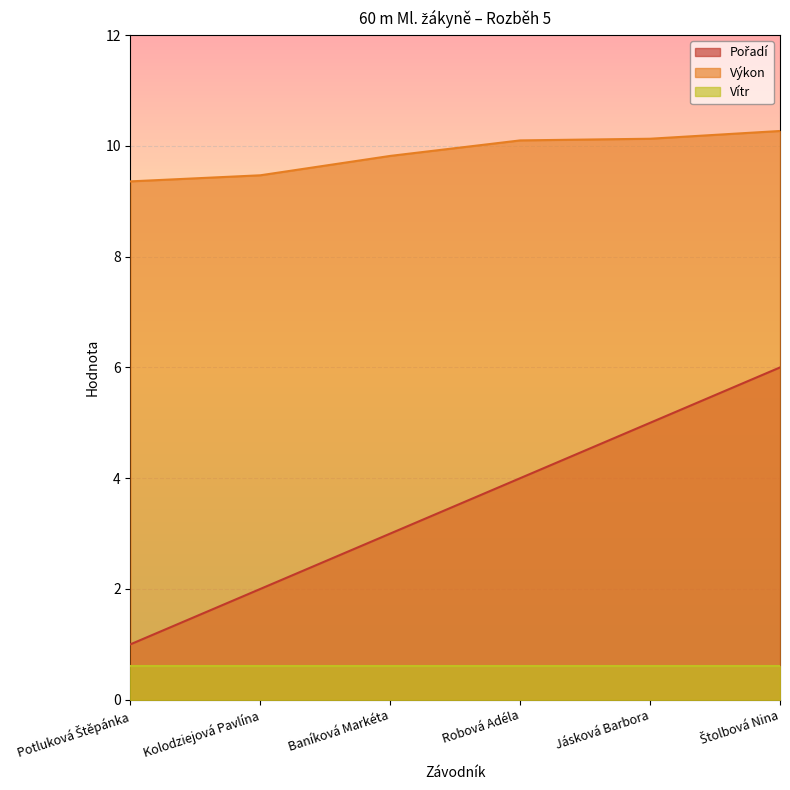

True or false: Výkon and Pořadí cross at least once.

False